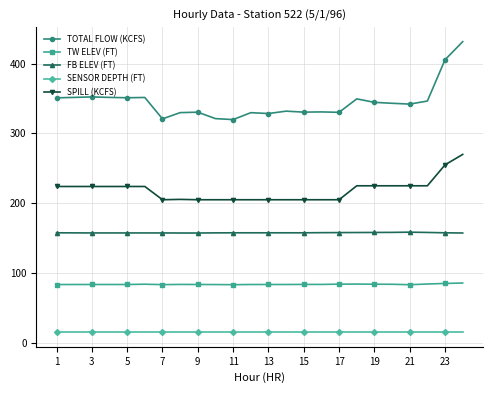

Rank the series by their maximum value, from highest to lowest.

TOTAL FLOW (KCFS), SPILL (KCFS), FB ELEV (FT), TW ELEV (FT), SENSOR DEPTH (FT)